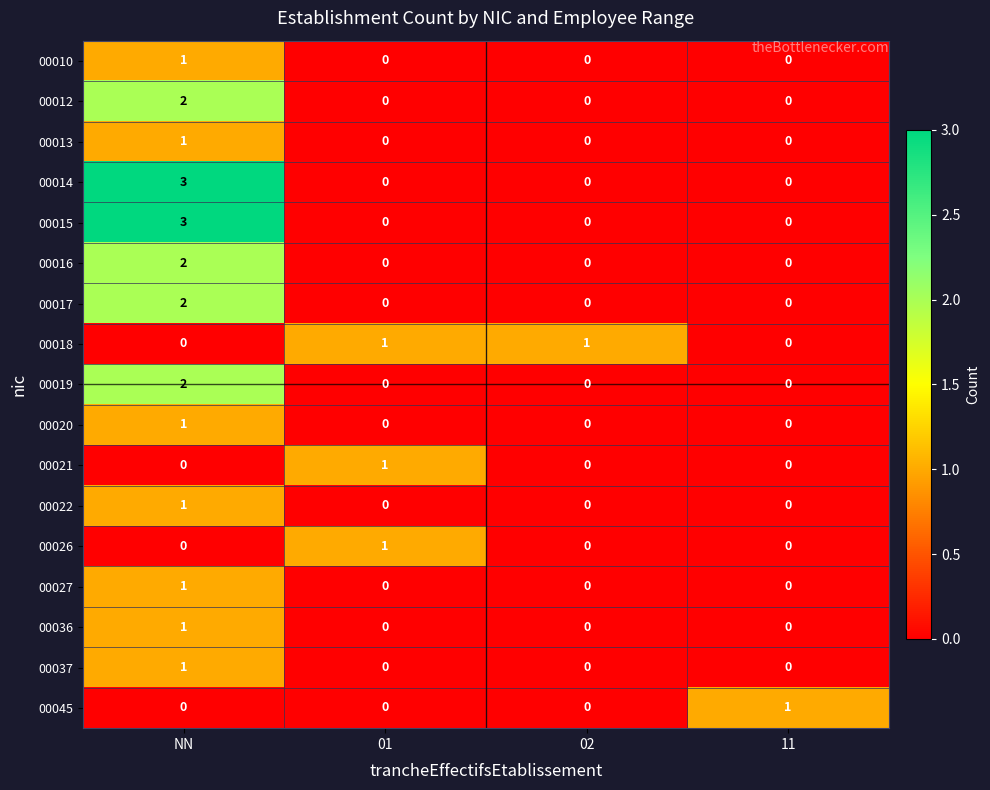

What is the greatest value displayed?

3